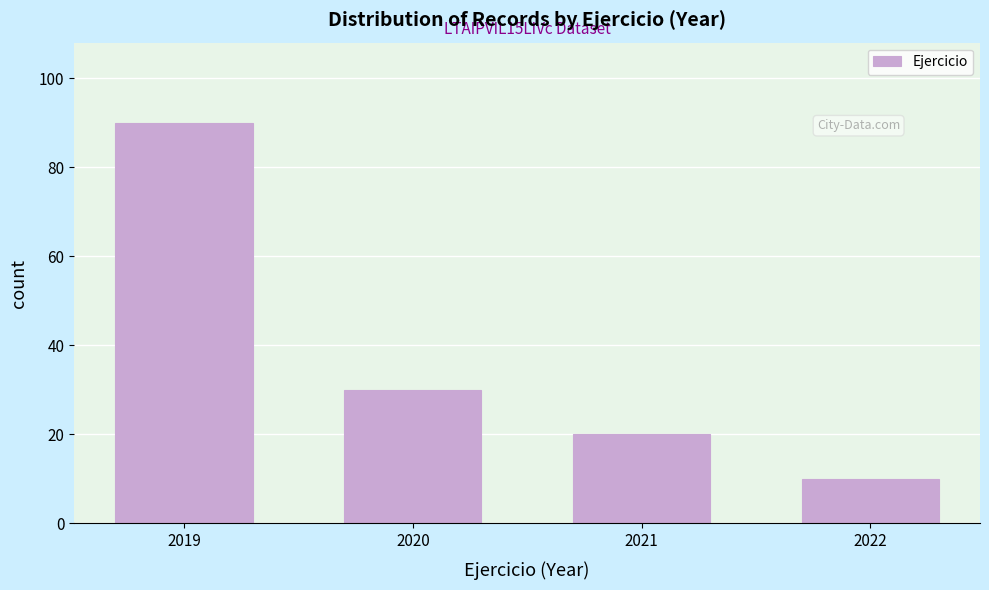

Reading left to right, transcribe all the data shown in this chart.

90	30	20	10